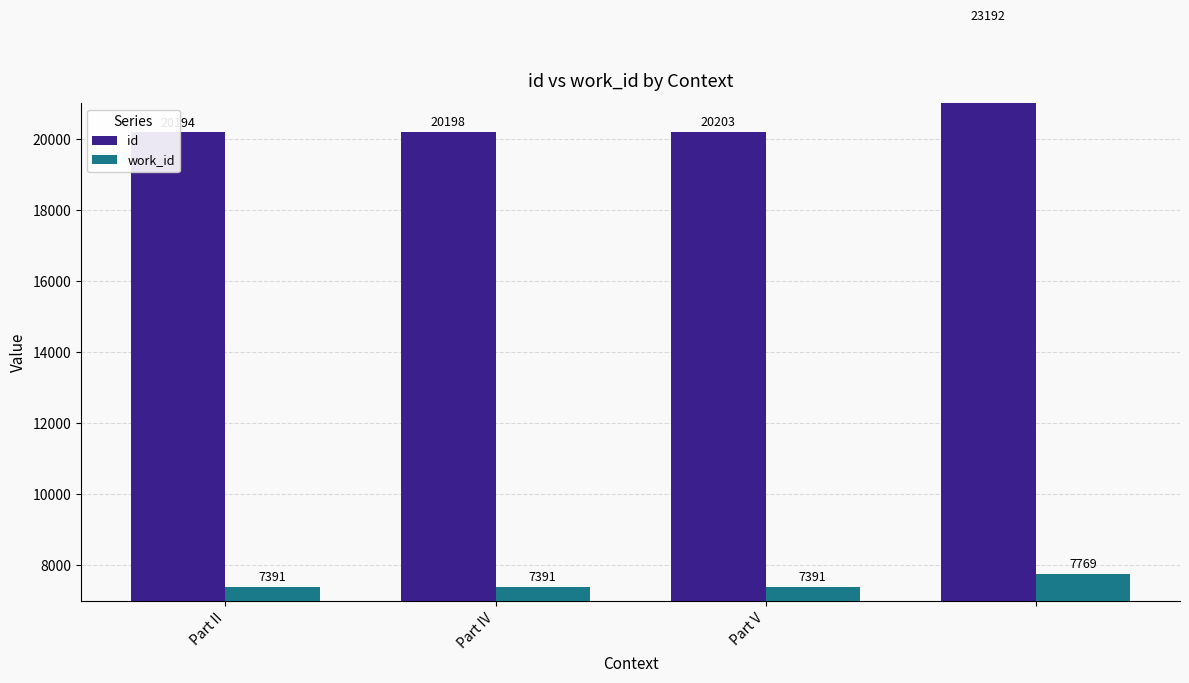

List the series in order of their overall mean, highest first.

id, work_id